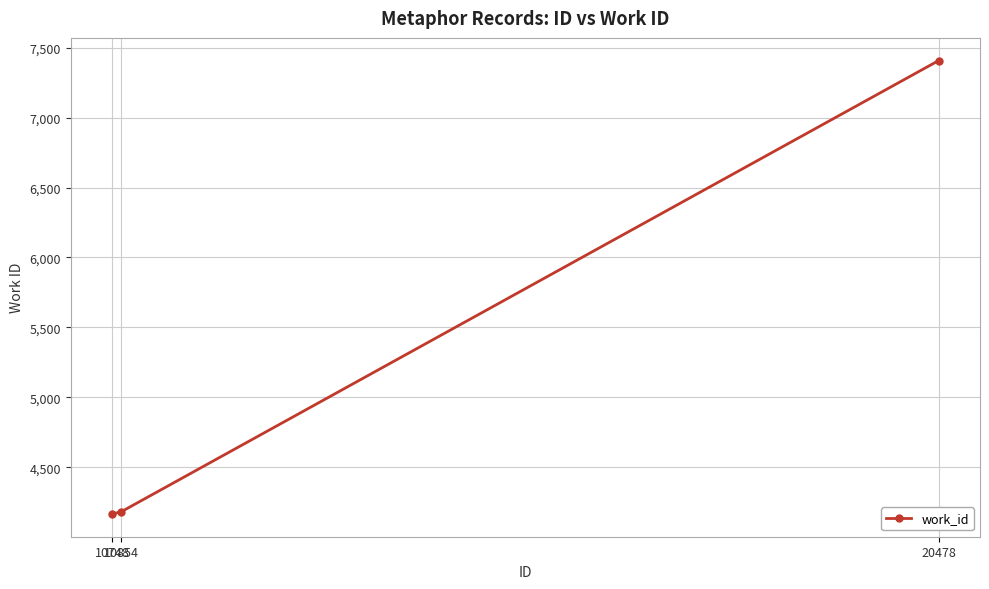

Reading left to right, extract all data points from this chart.

4167	4183	7407